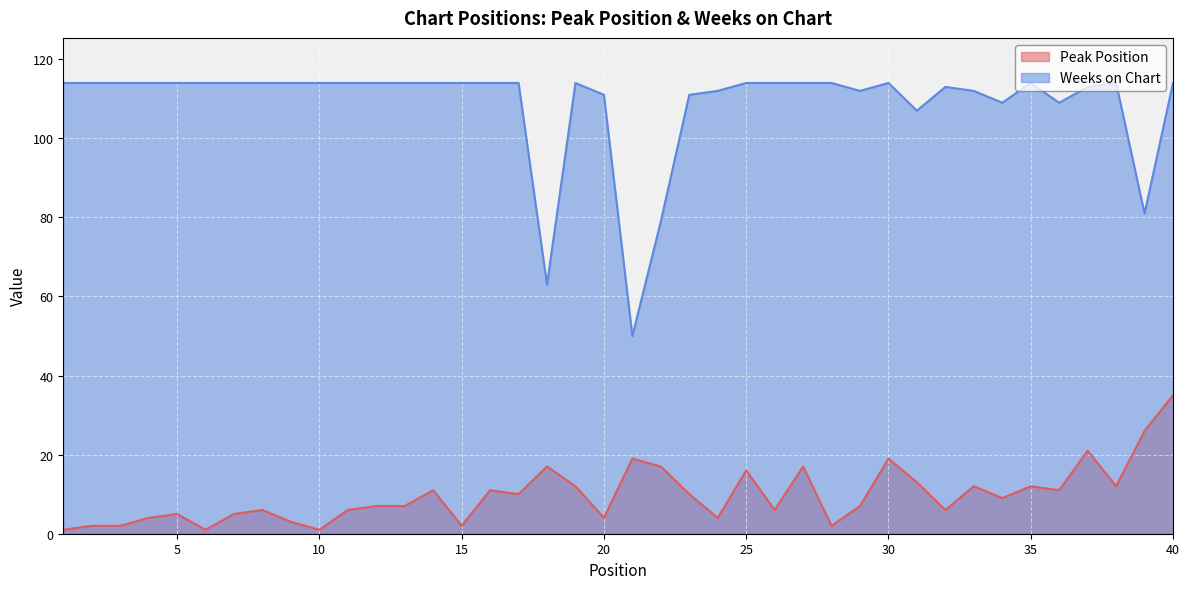

What is the value of the Weeks on Chart point at the 29th from the left?

112